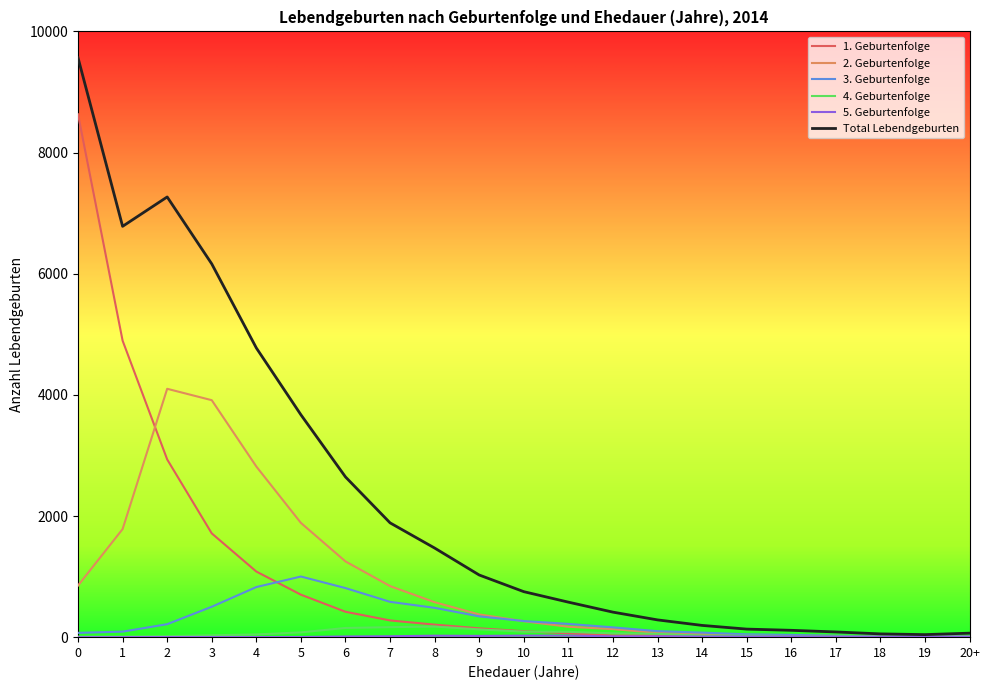

How many lines are shown in the chart?

6